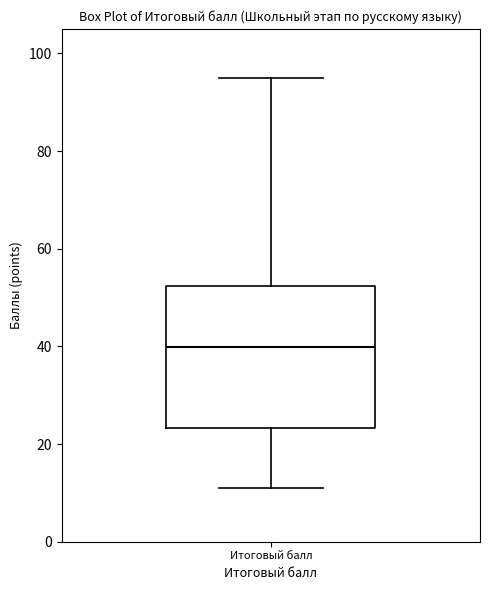

Transcribe this box plot: give where the median line is, the range the box spans, and where the two whiskers end, as read against the y-axis. The values are not printed on the chart, so give them approximately, as read against the axis.

median 40, box 24 to 52, whiskers 12 to 96